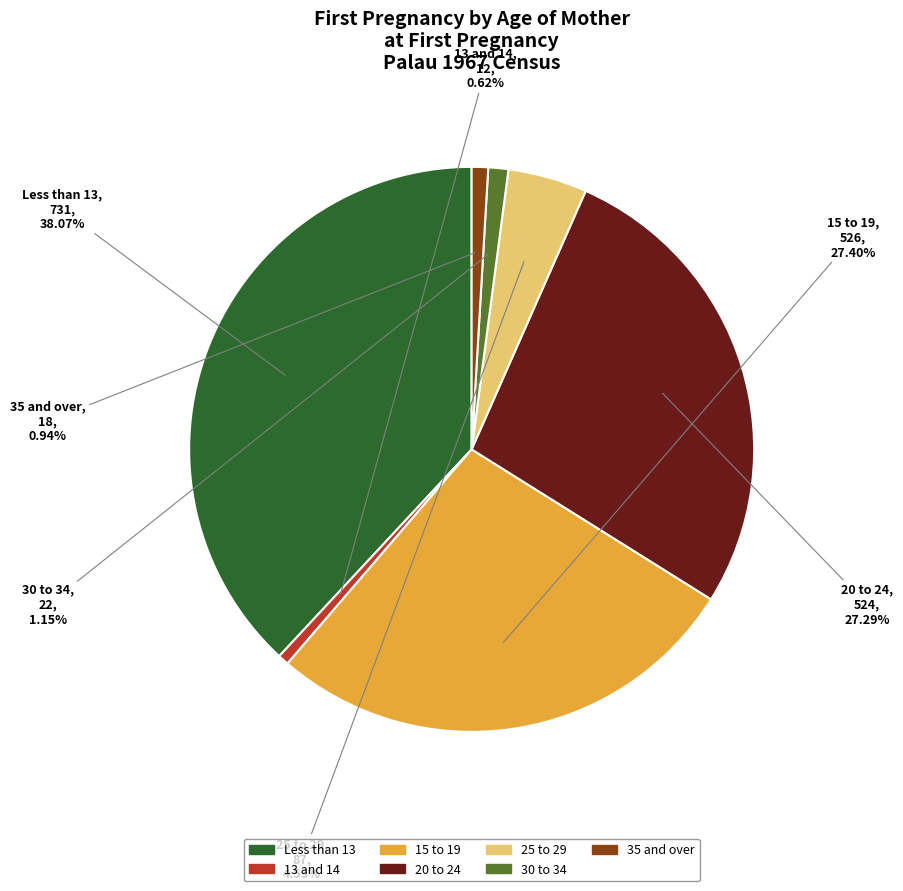

What percentage is NOT represented by 20 to 24?

72.7%